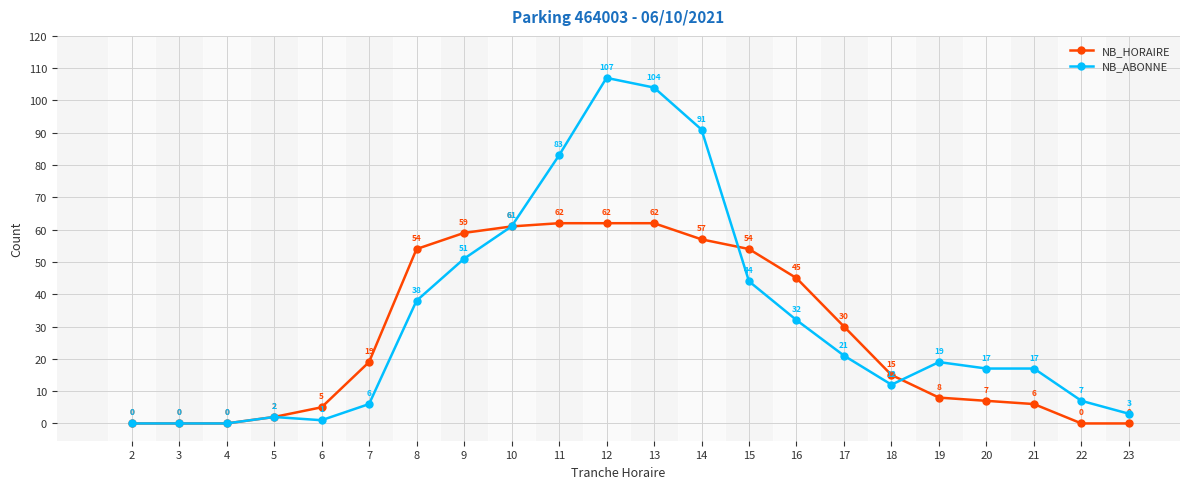

Reading left to right, list all the values displayed in this chart.

NB_HORAIRE: 0	0	0	2	5	19	54	59	61	62	62	62	57	54	45	30	15	8	7	6	0	0
NB_ABONNE: 0	0	0	2	1	6	38	51	61	83	107	104	91	44	32	21	12	19	17	17	7	3